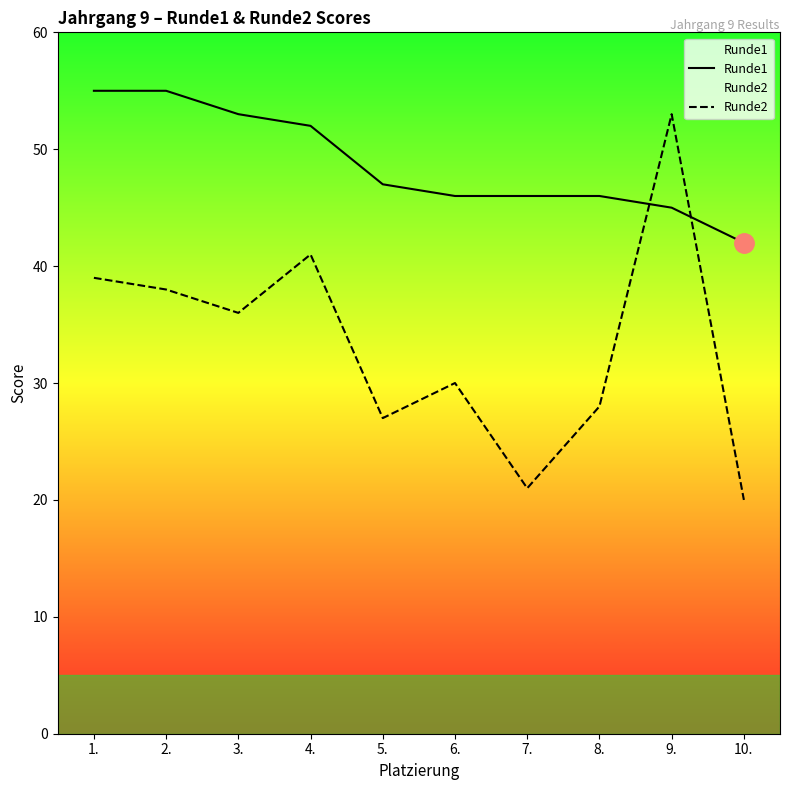

Reading right to left, what are all the values shown in this chart?

Runde1: 10.=42	9.=45	8.=46	7.=46	6.=46	5.=47	4.=52	3.=53	2.=55	1.=55
Runde2: 10.=20	9.=53	8.=28	7.=21	6.=30	5.=27	4.=41	3.=36	2.=38	1.=39